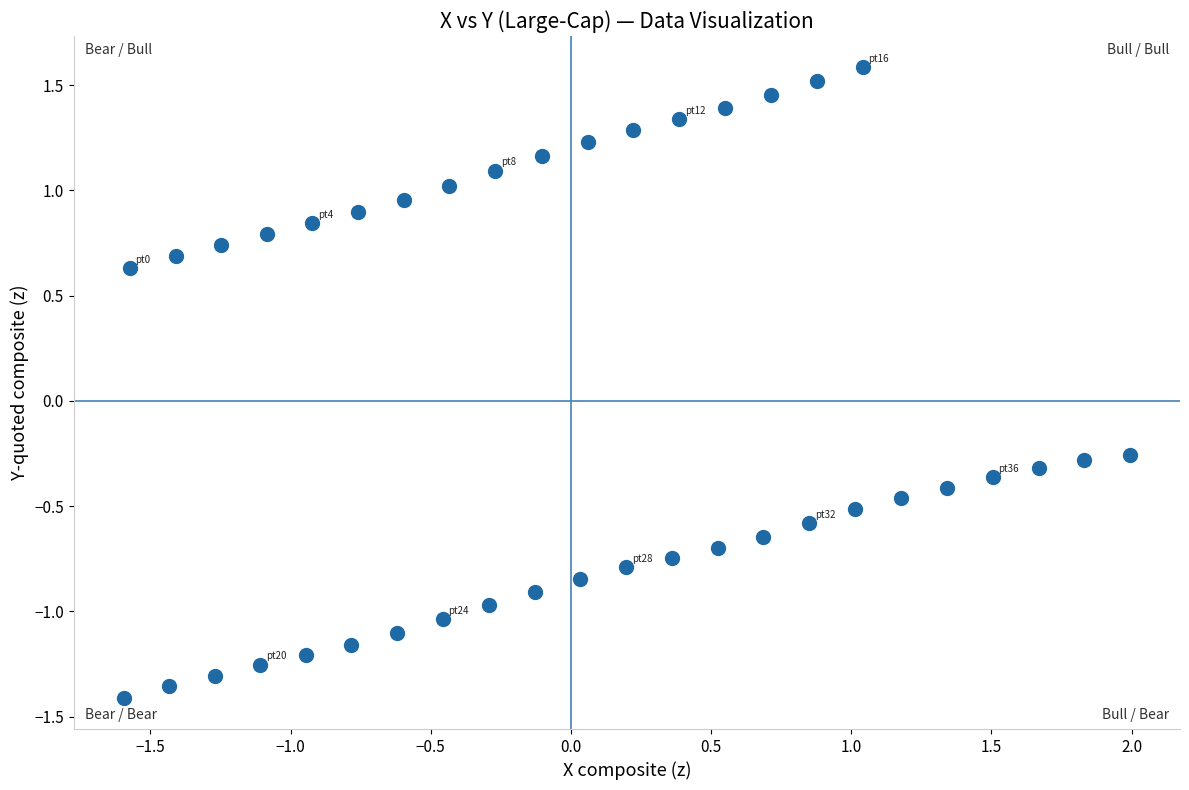

What is the range of Y values (max minus min)?

3.0